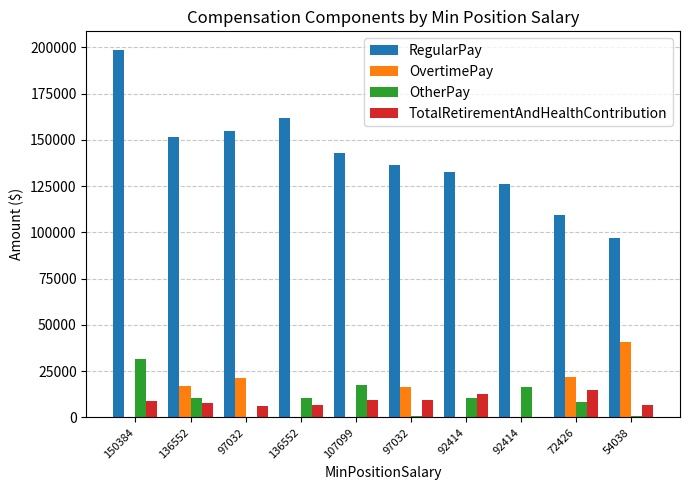

How many distinct data groups are displayed?

4